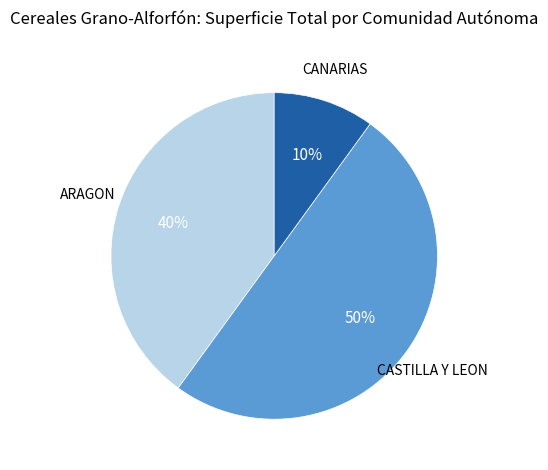

To the nearest percent, what is the average slice percentage?

33%